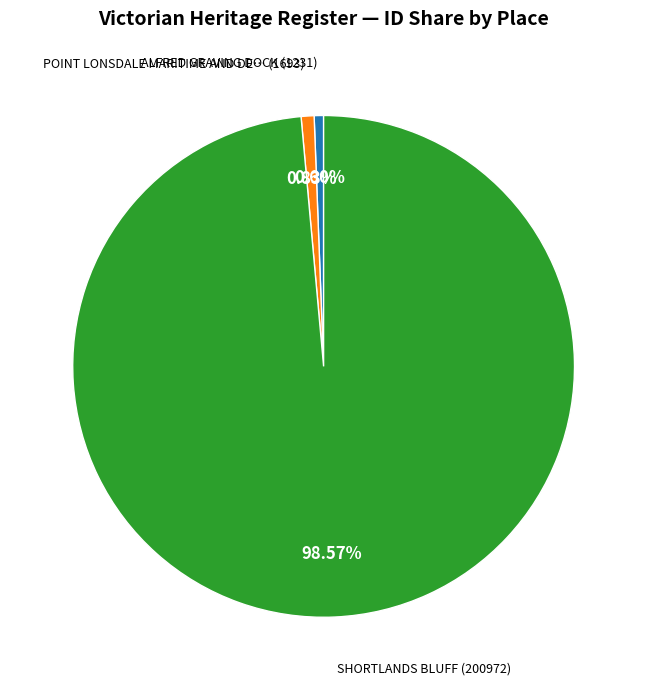

Does any single category account for the majority?

Yes